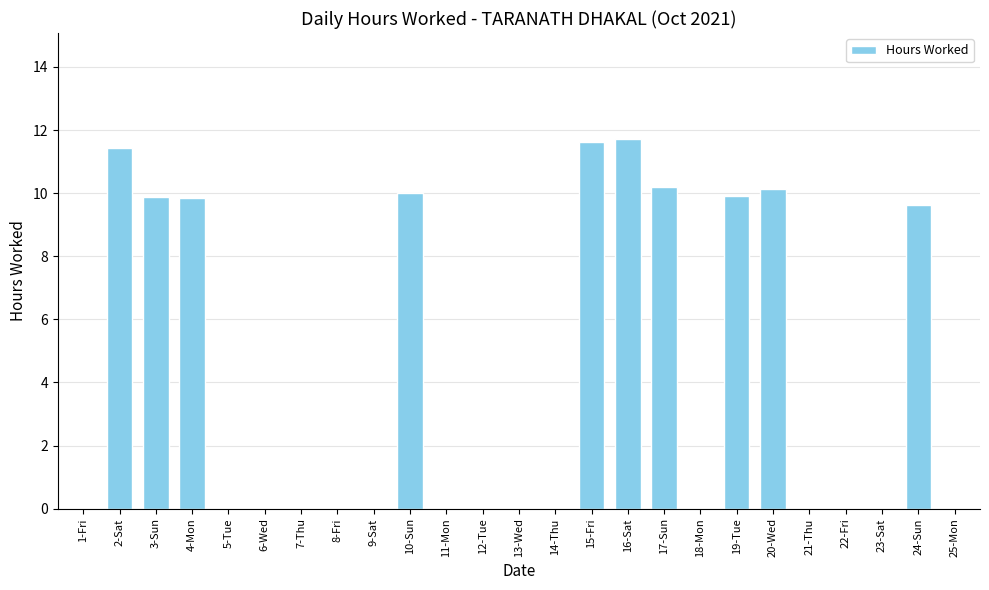

Which has a higher value, 4-Mon or 16-Sat?

16-Sat